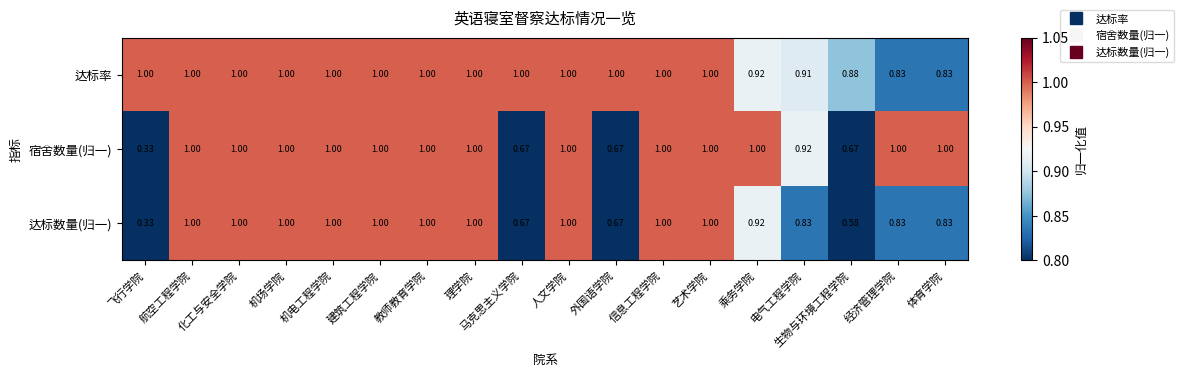

Rank the series at 生物与环境工程学院 from highest to lowest value.

达标率, 宿舍数量(归一), 达标数量(归一)